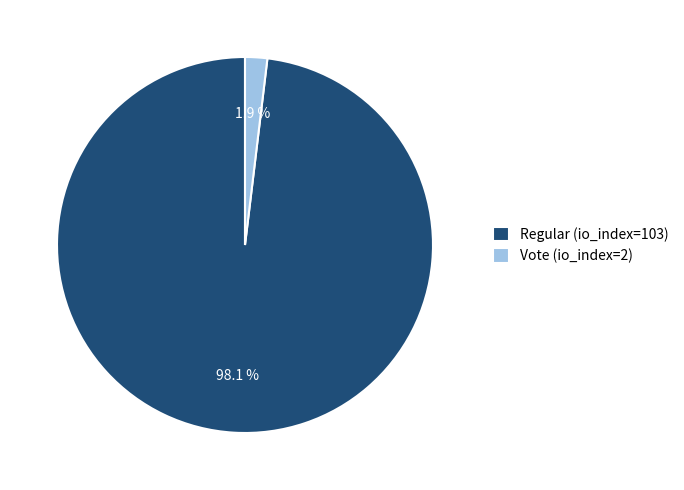

Combined, do Vote (io_index=2) and Regular (io_index=103) account for over 50%?

Yes